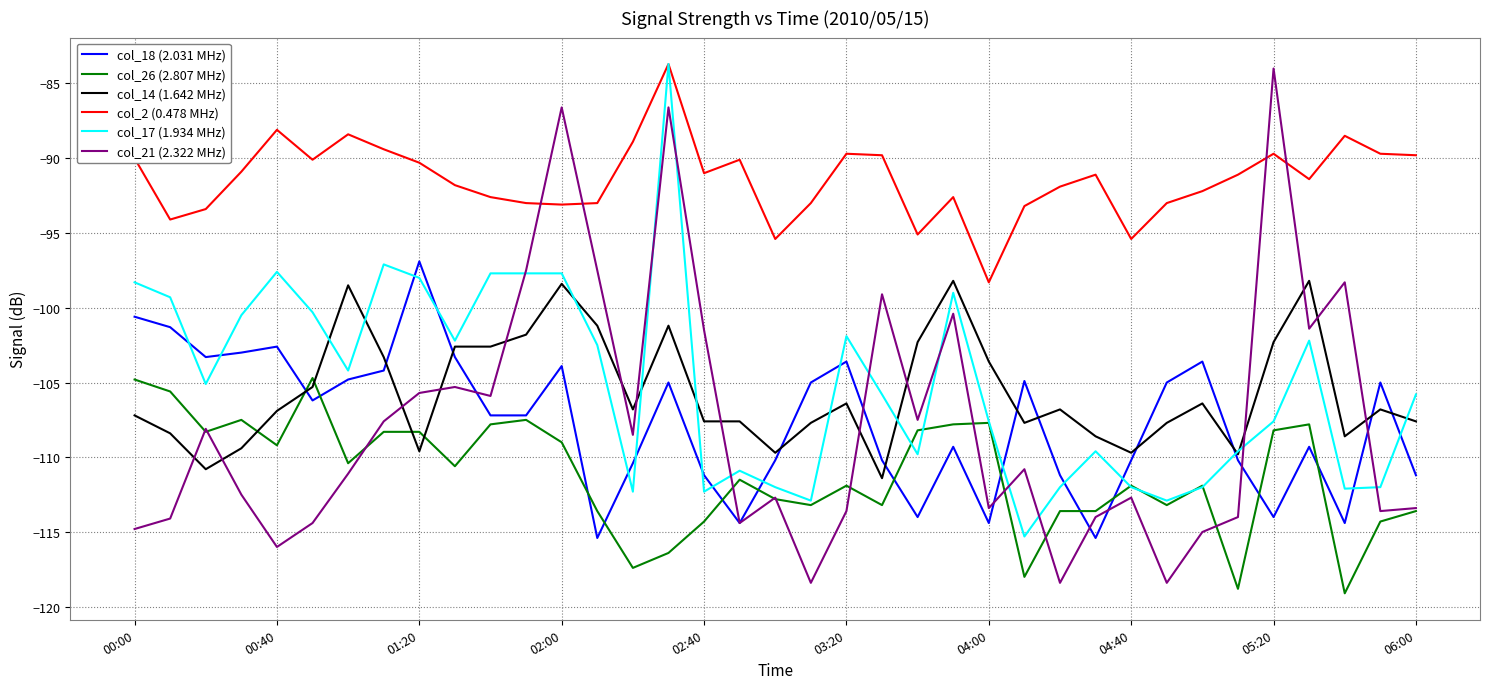

What is the greatest value displayed?

-83.7